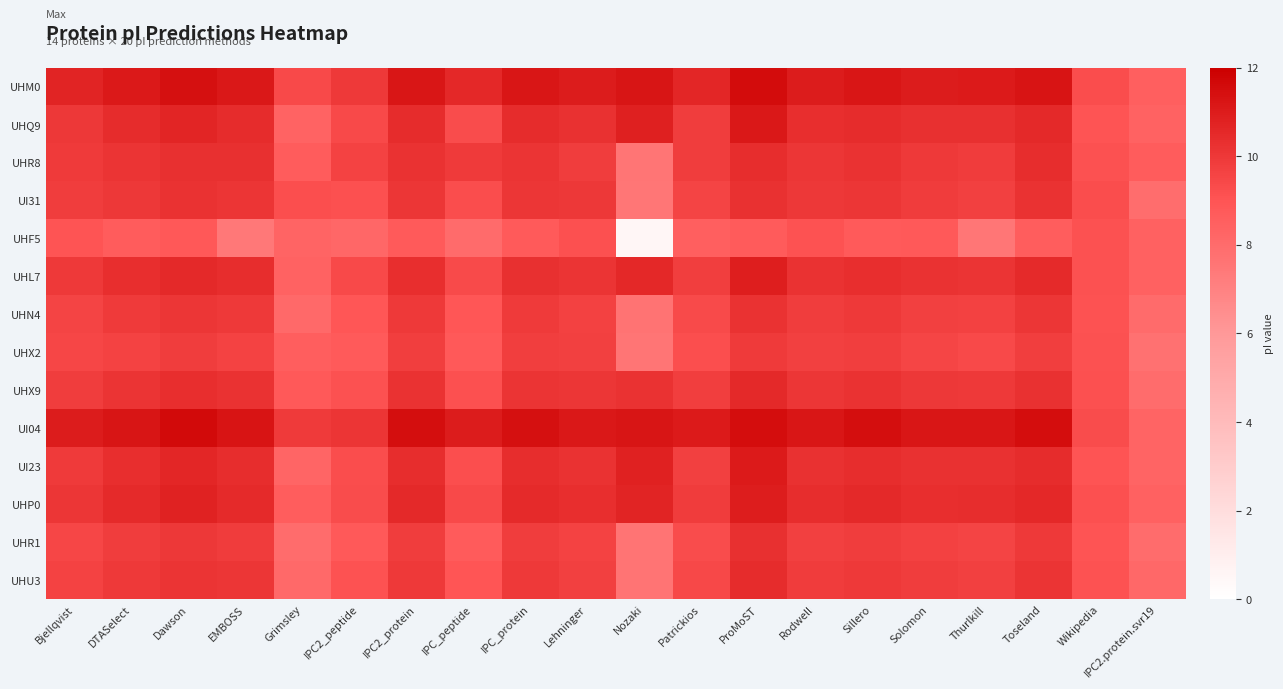

List the series in order of their peak value, highest first.

UI04, UHM0, UHQ9, UI23, UHP0, UHL7, UHX9, UHU3, UHR8, UHR1, UI31, UHN4, UHX2, UHF5